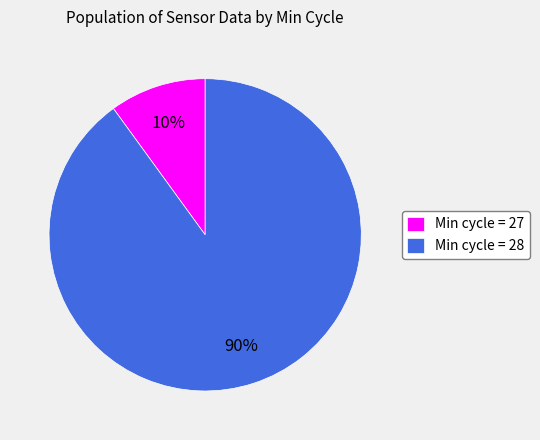

Which category has the biggest portion of the pie?

Min cycle = 28